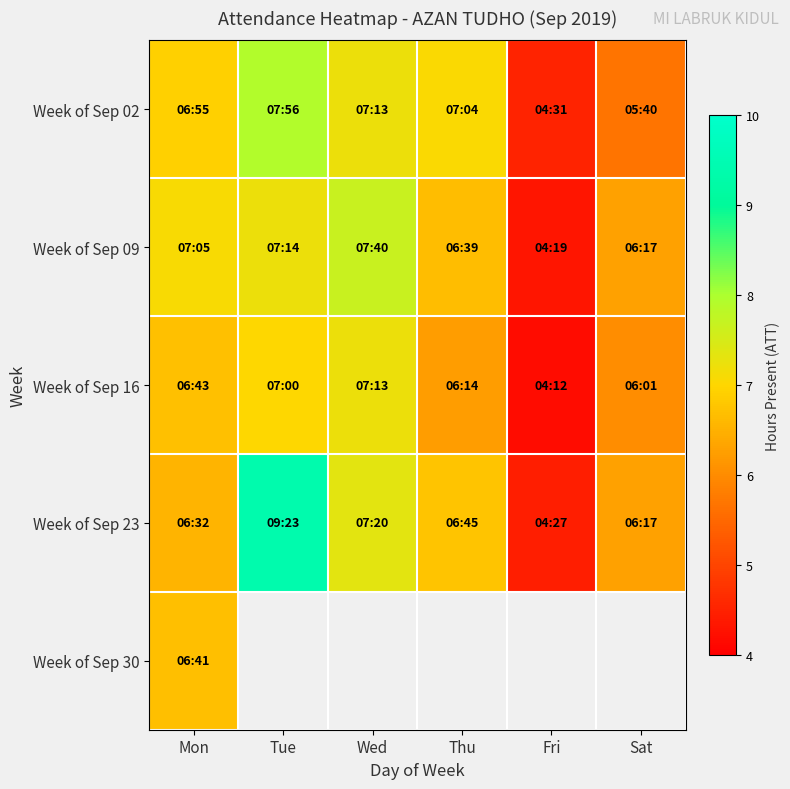

The Week of Sep 16 series shows 6.2 at Thu. True or false?

True